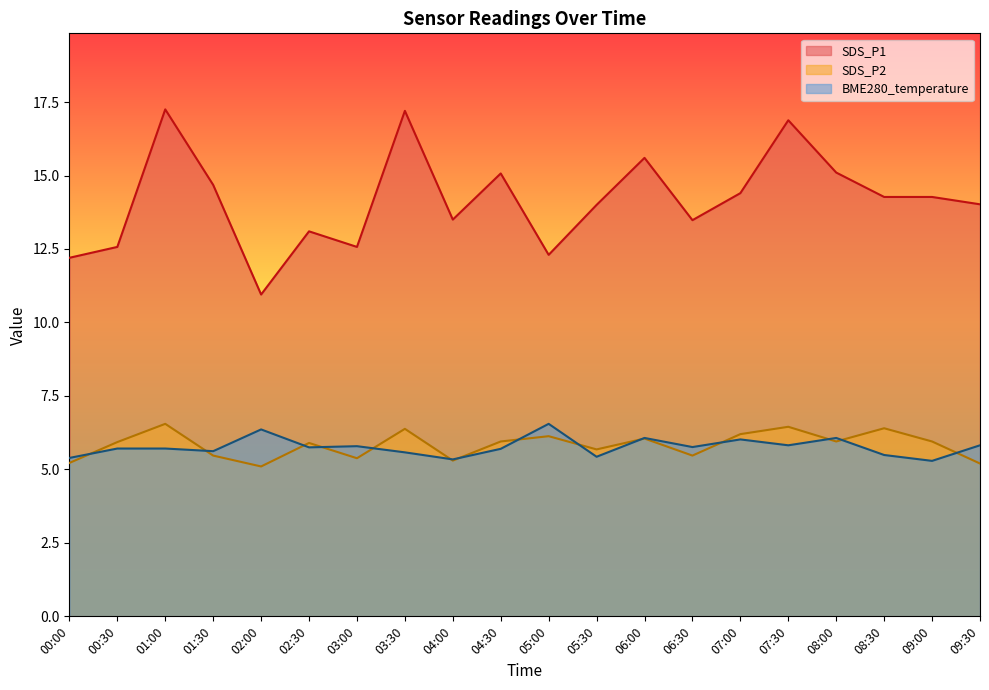

How many distinct data groups are displayed?

3